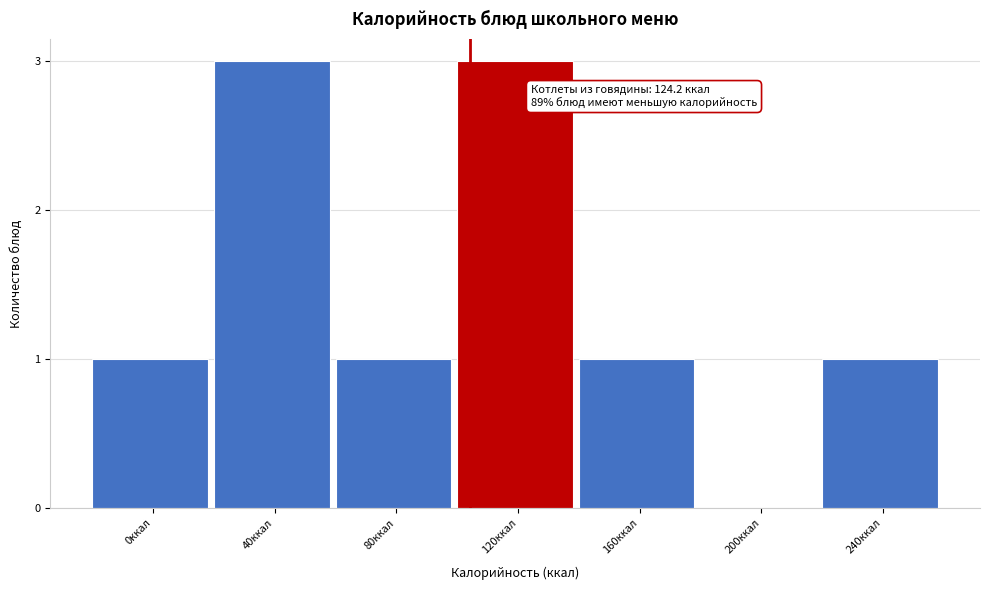

Reading left to right, list all the values displayed in this chart.

0ккал=1	40ккал=3	80ккал=1	120ккал=3	160ккал=1	200ккал=0	240ккал=1